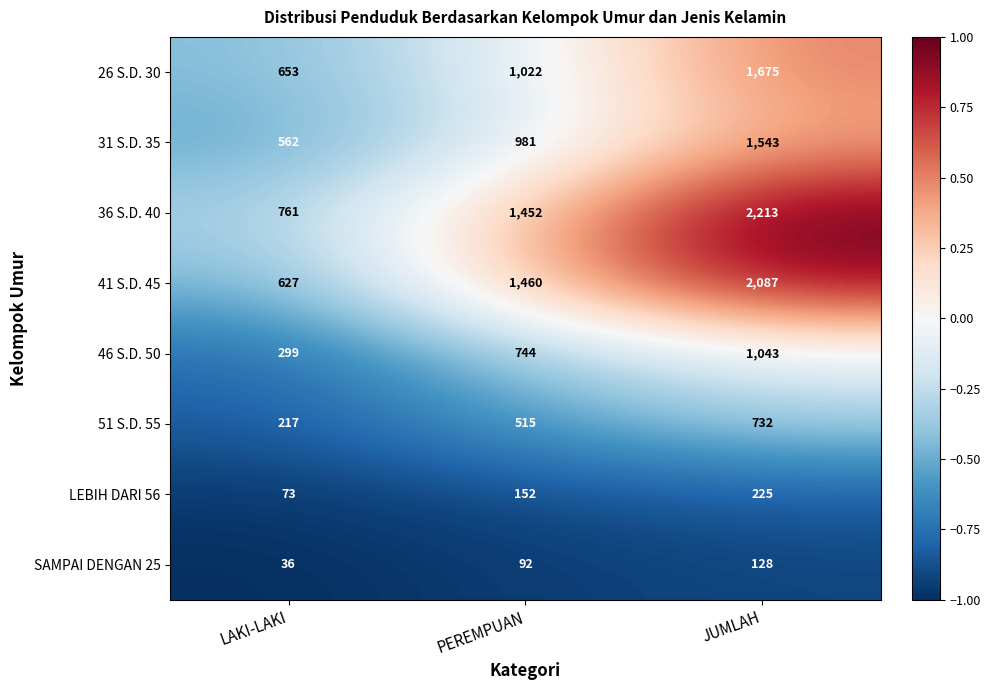

At which category does the chart reach its minimum across all series?

LAKI-LAKI